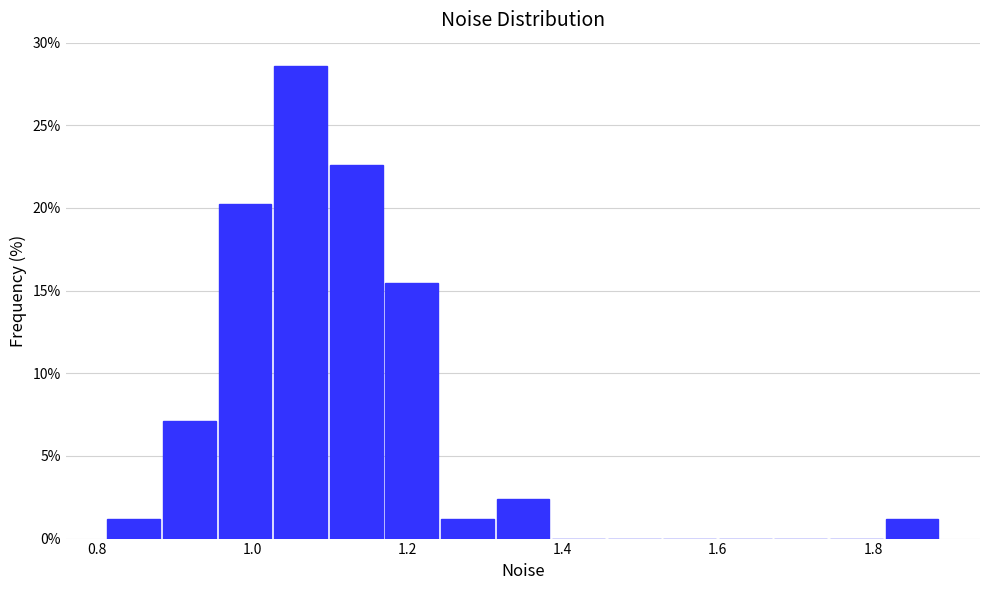

Read against the x-axis, roughly where is the centre of the tallest bar?

1.06